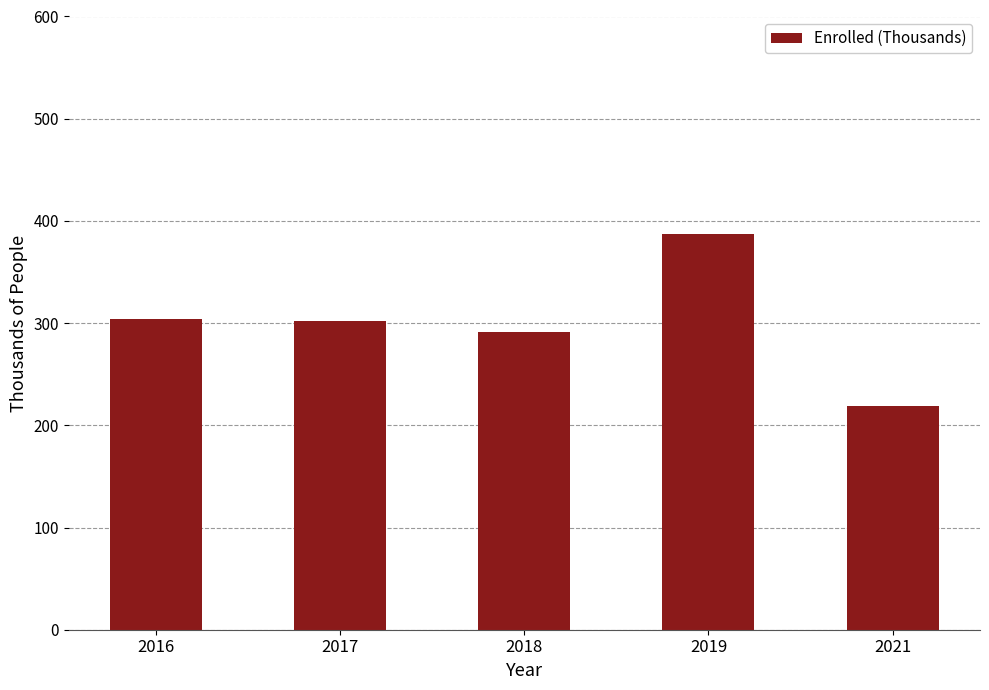

Does the chart contain any negative values?

No